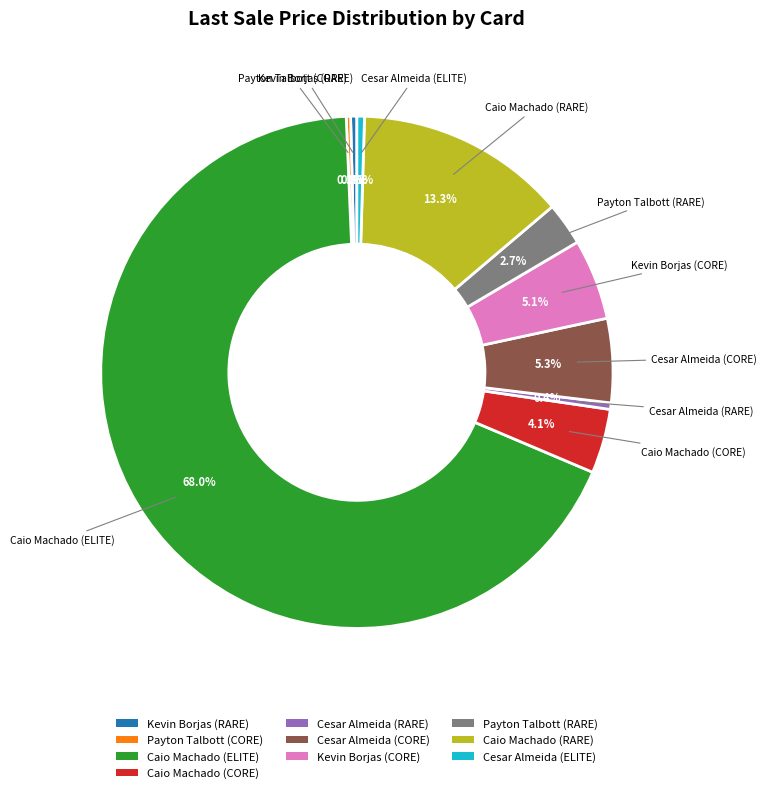

What is the largest slice in the pie chart?

Caio Machado (ELITE)